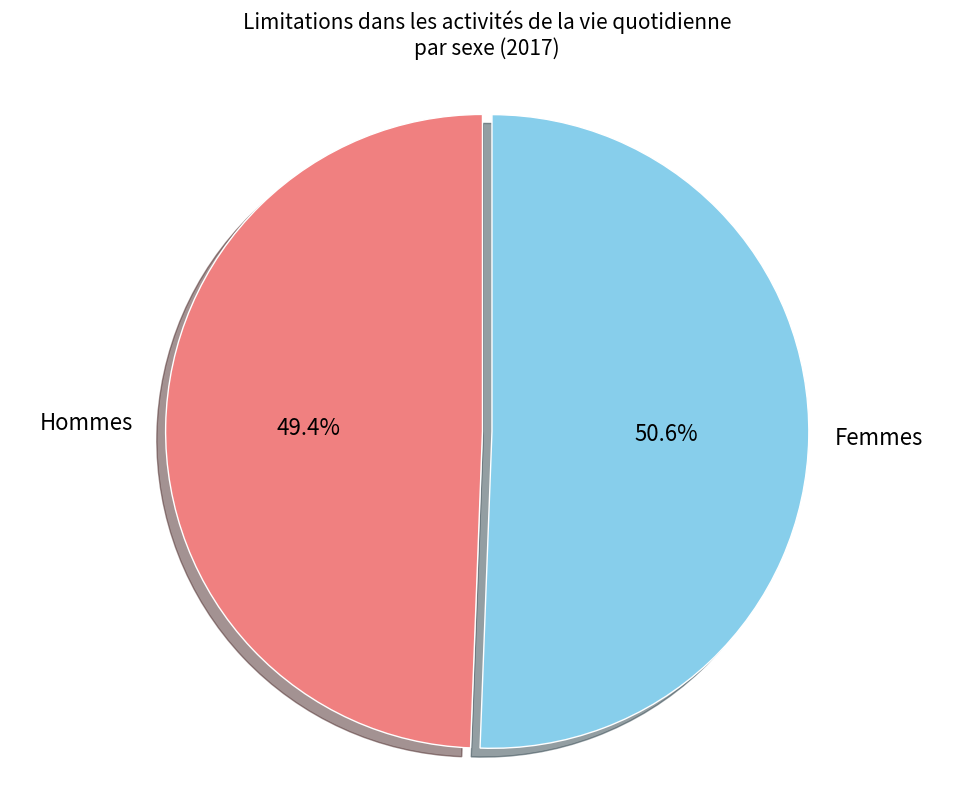

Does Femmes account for over 50% of the chart?

Yes